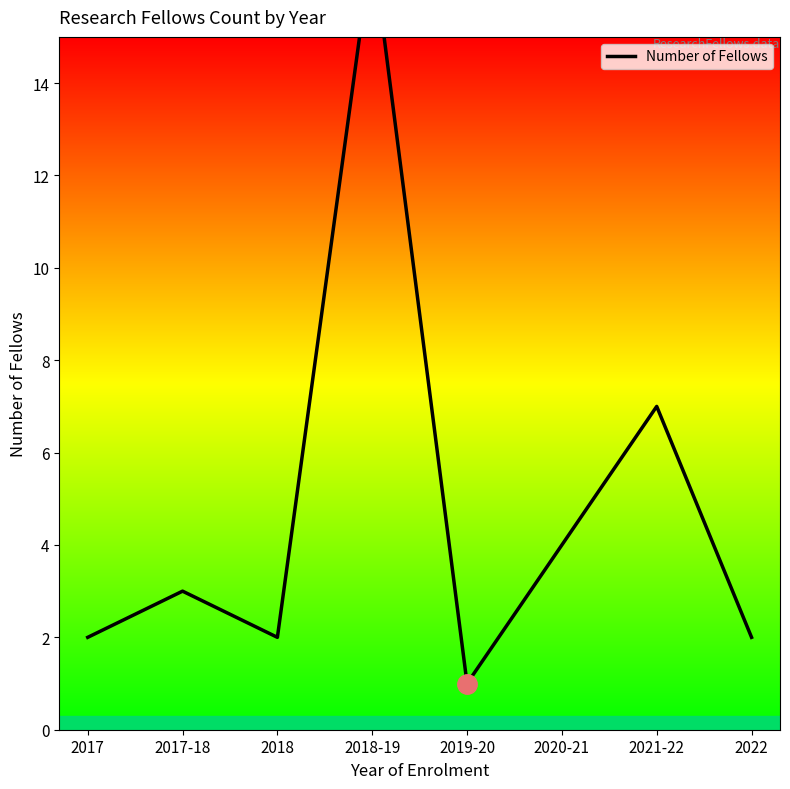

Reading left to right, transcribe all the data shown in this chart.

2017=2	2017-18=3	2018=2	2018-19=17	2019-20=1	2020-21=4	2021-22=7	2022=2